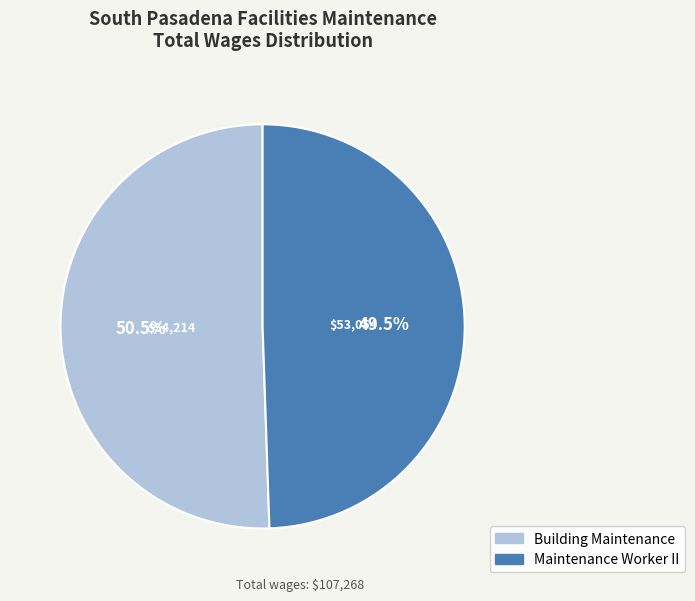

Rank the categories by value from highest to lowest.

Building Maintenance, Maintenance Worker II